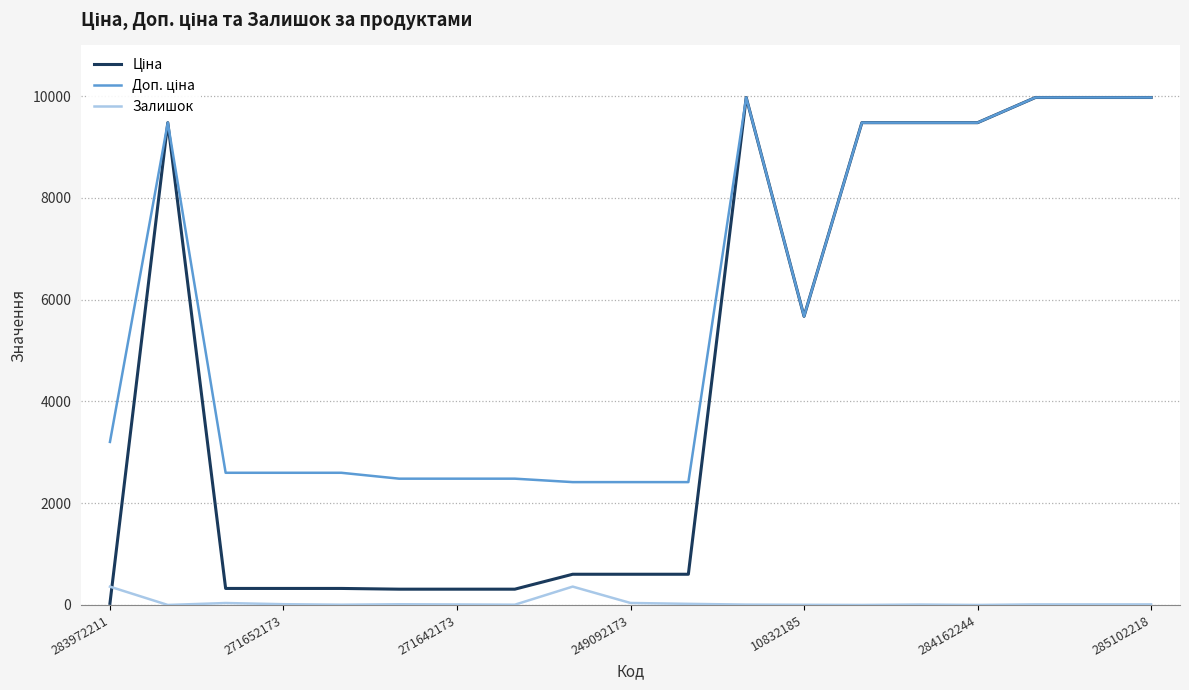

What is the maximum value shown in the chart?

9975.0